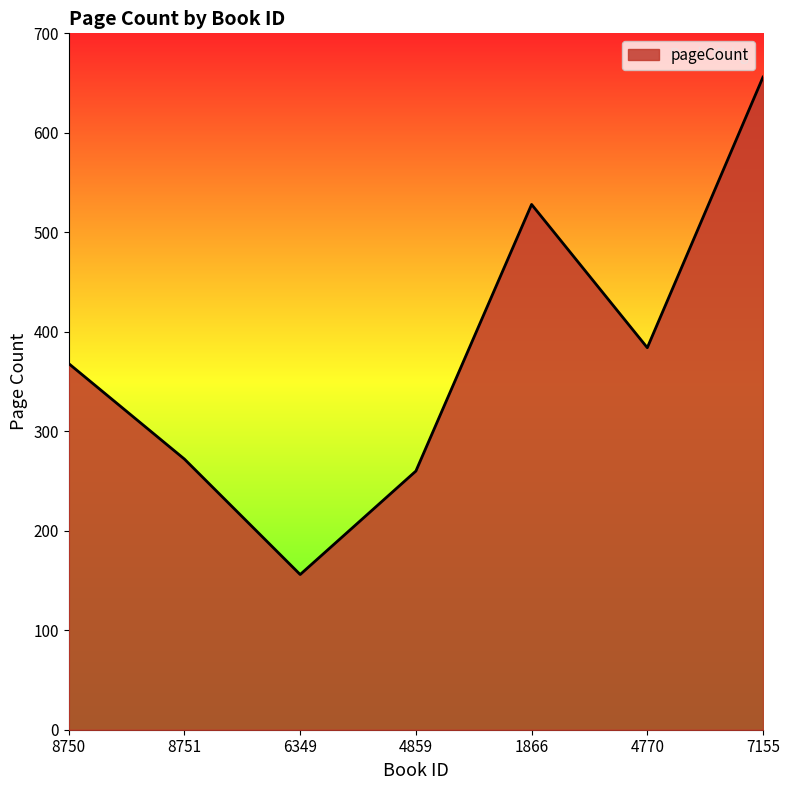

Where is the data nearest to the value 406?

4770